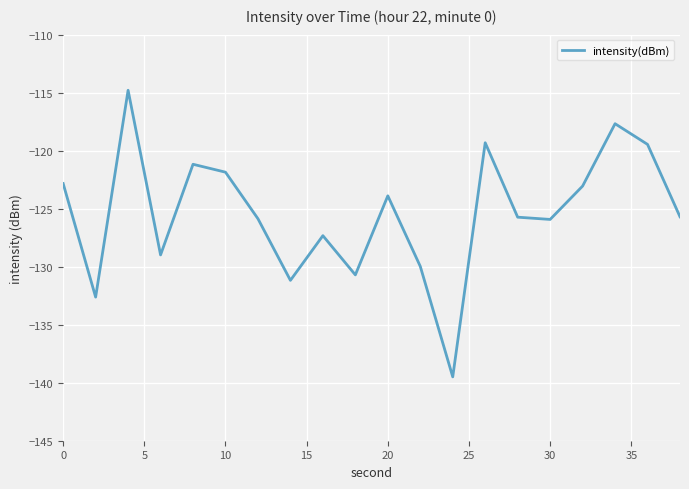

What is the greatest value displayed?

-114.8